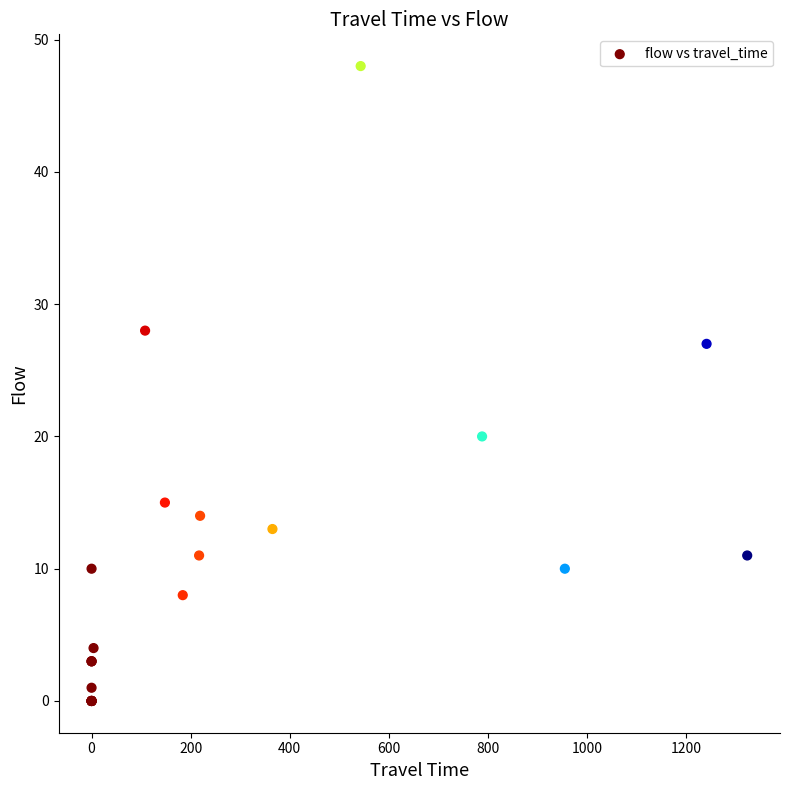

What Y value in the scatter plot is closest to 24?

27